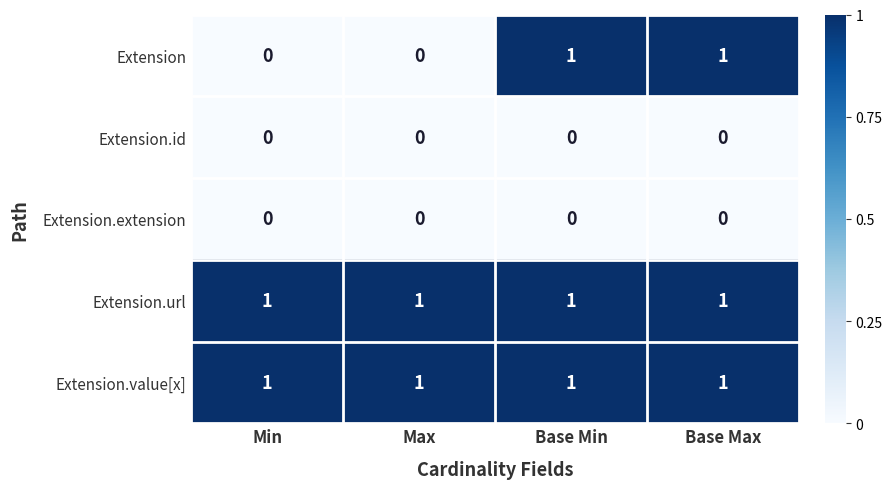

At how many categories does at least one series exceed 0?

4